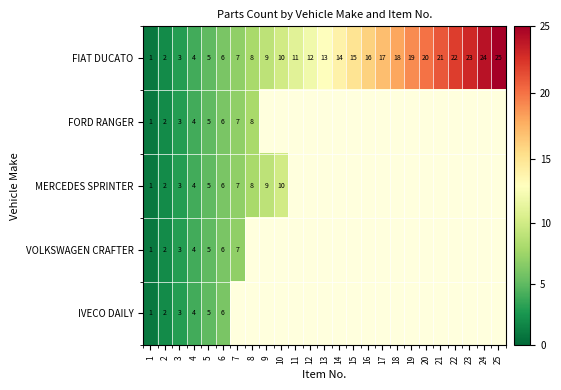

How many data points does each series have?

25